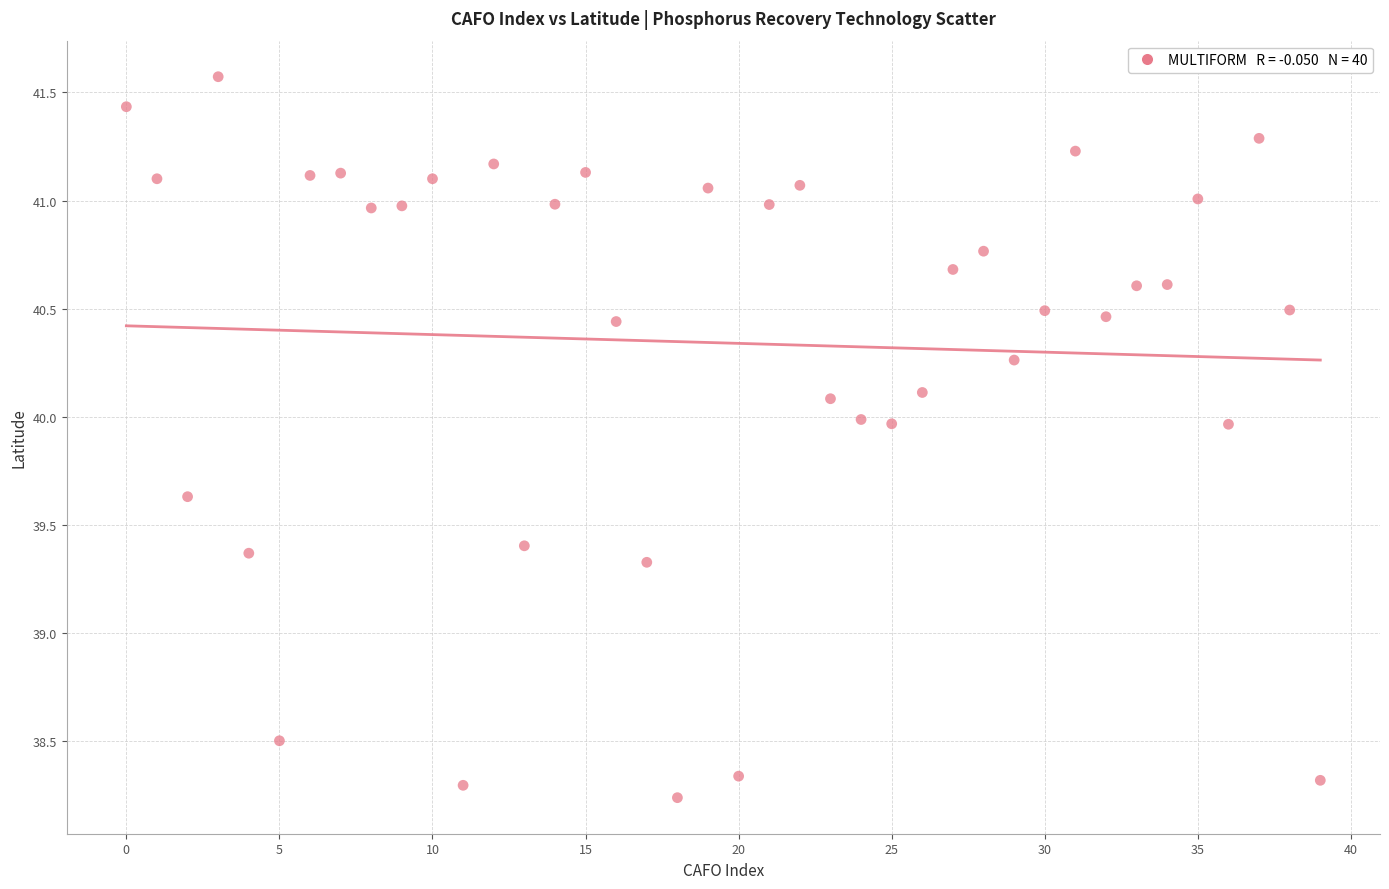

What Y value in the scatter plot is closest to 39?

39.3